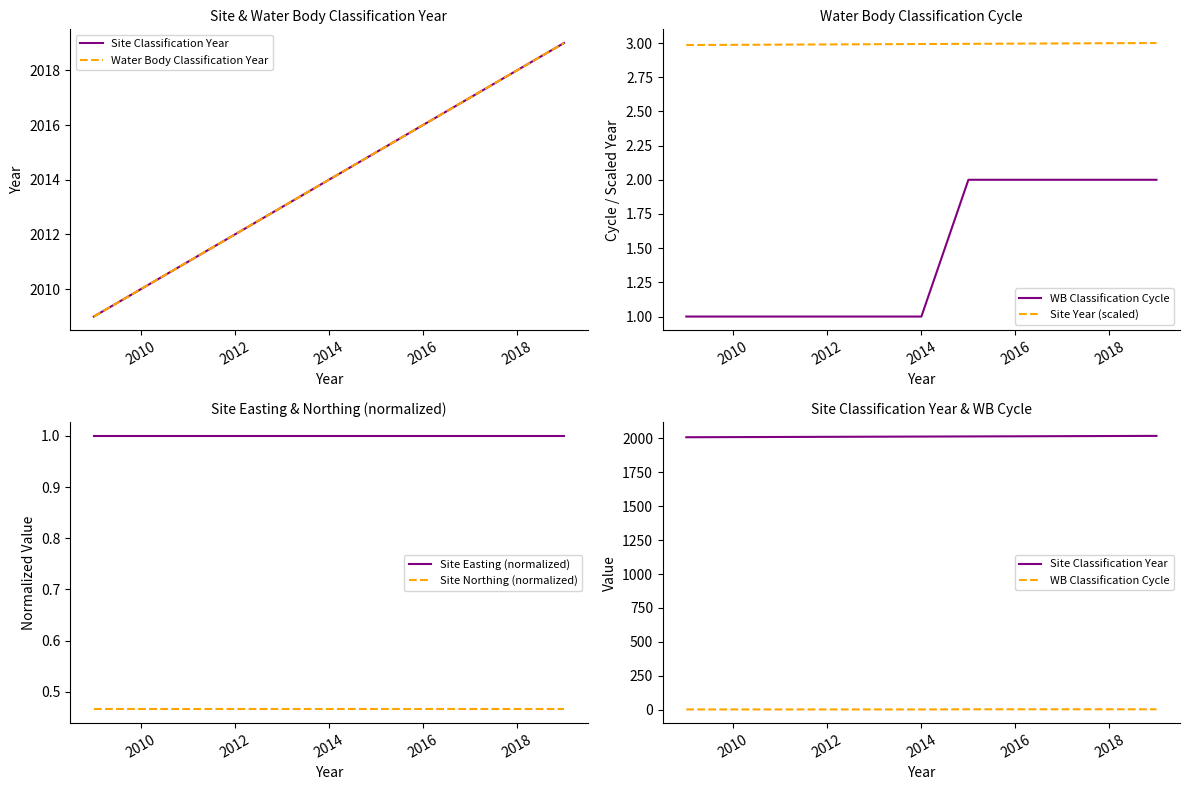

True or false: Site Northing (normalized) and Site Year (scaled) intersect in this chart.

False